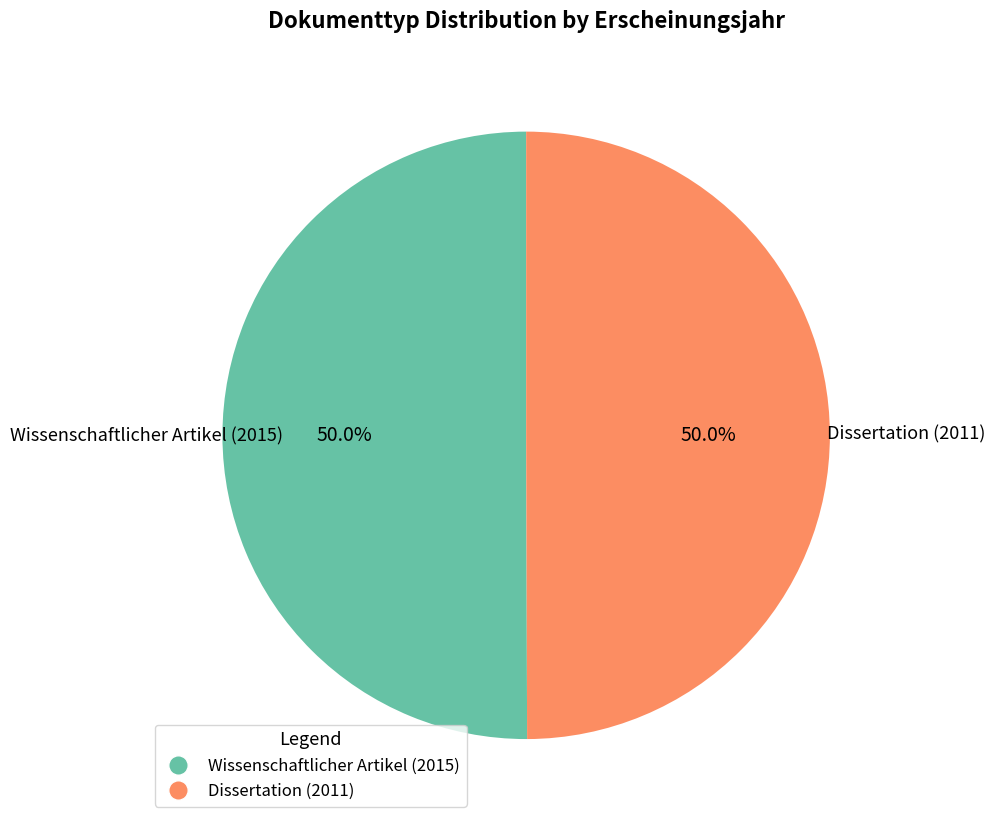

Count the number of slices in the pie.

2